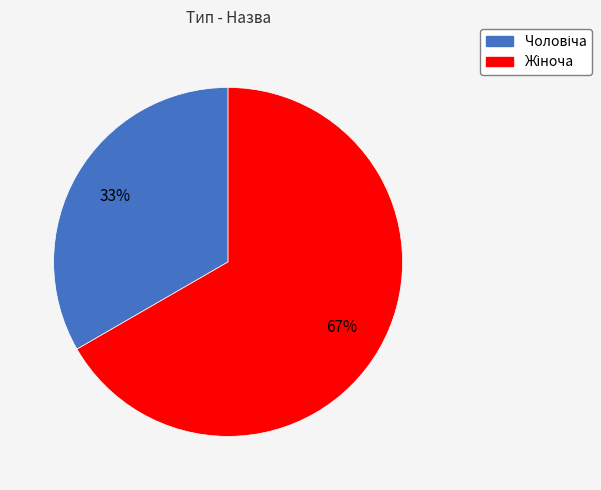

Count the number of slices in the pie.

2